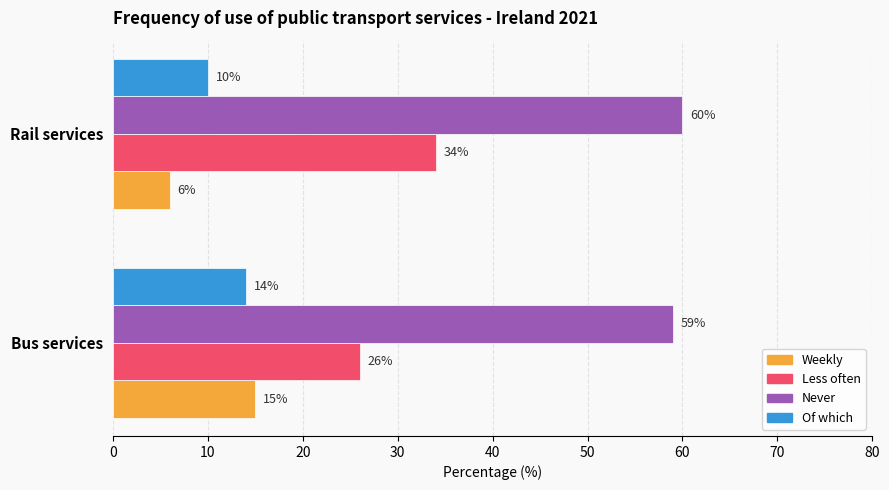

Which category has the highest value across all series?

Rail services